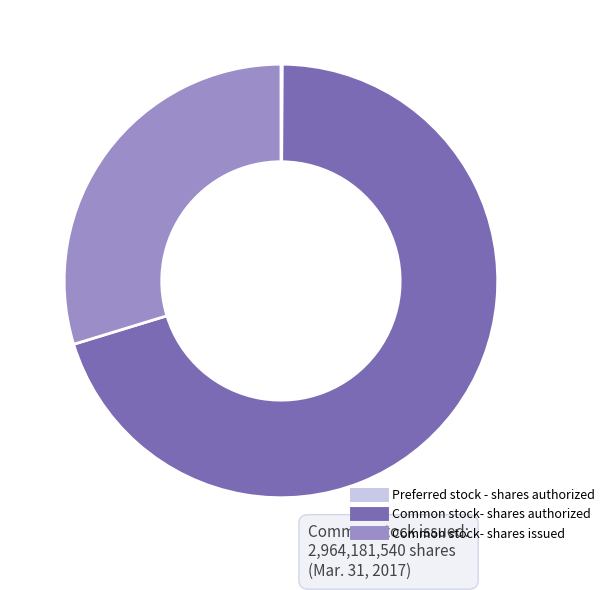

What is the ratio of the value at Common stock- shares authorized to the value at Common stock- shares issued?

2.4